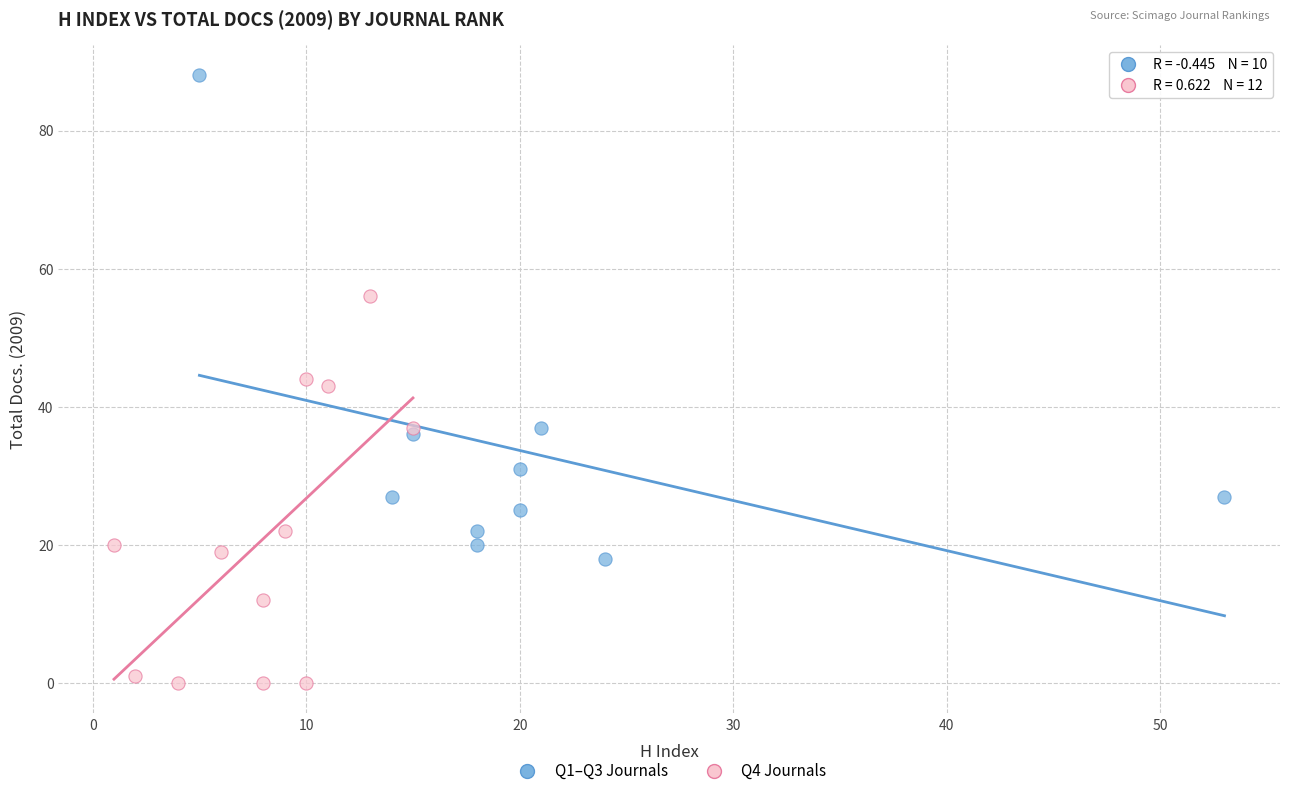

Which series reaches the minimum Y coordinate?

Q4 Journals